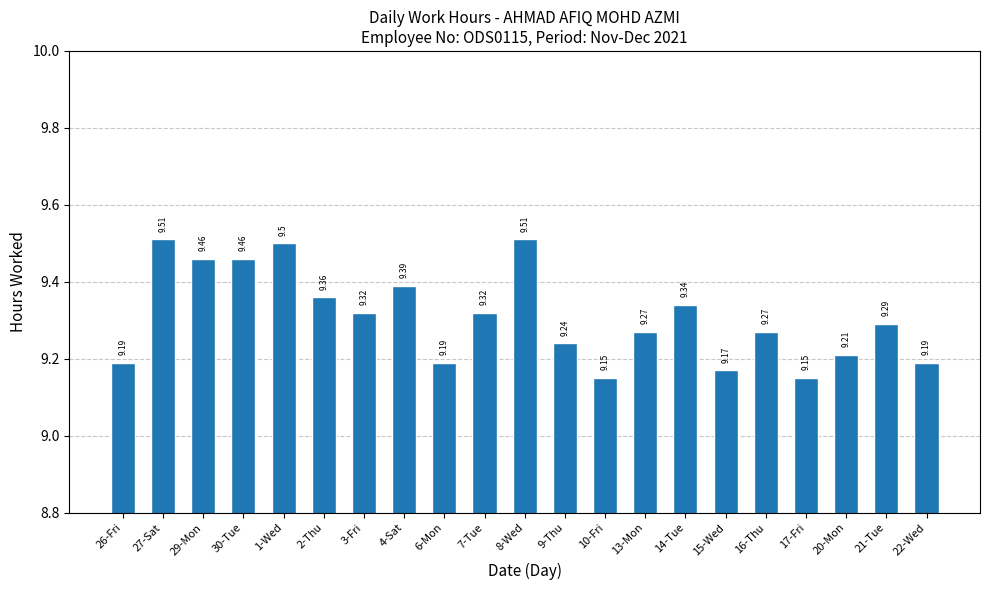

What is the greatest value displayed?

9.5